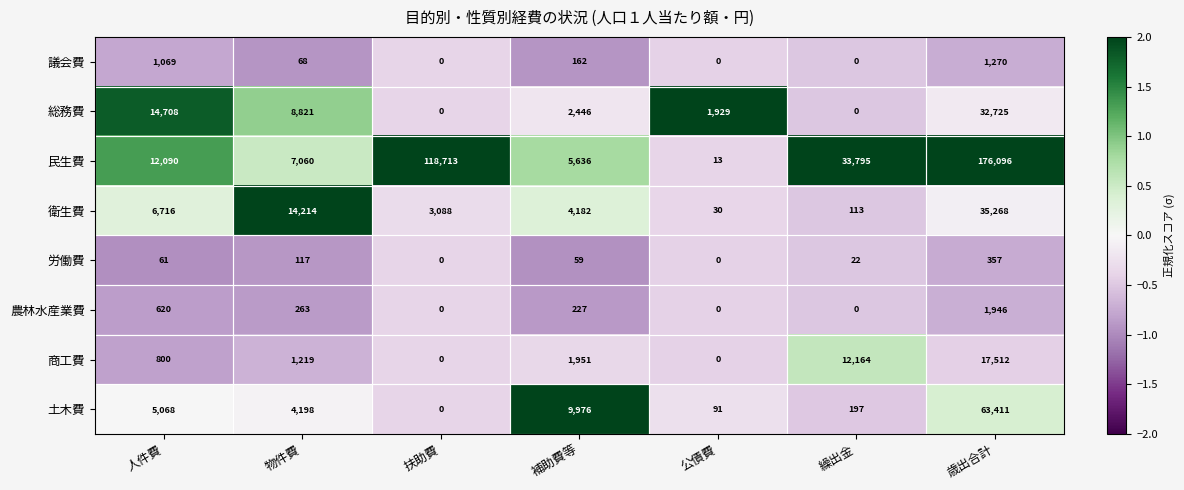

The 民生費 series shows 171424 at 扶助費. True or false?

False